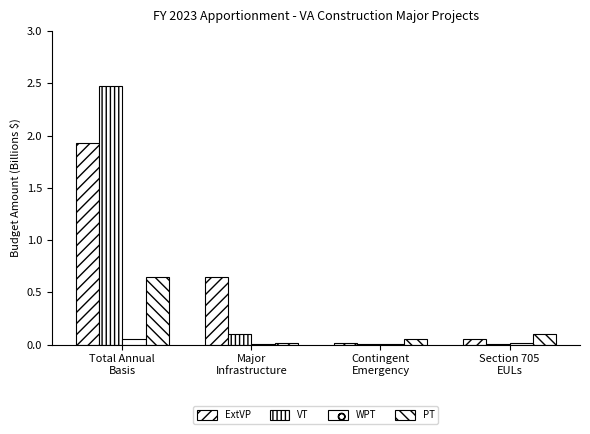

Reading left to right, transcribe all the data shown in this chart.

ExtVP: Total Annual
Basis=1.9	Major
Infrastructure=0.6	Contingent
Emergency=0.0	Section 705
EULs=0.1
VT: Total Annual
Basis=2.5	Major
Infrastructure=0.1	Contingent
Emergency=0.0	Section 705
EULs=0.0
WPT: Total Annual
Basis=0.1	Major
Infrastructure=0.0	Contingent
Emergency=0.0	Section 705
EULs=0.0
PT: Total Annual
Basis=0.6	Major
Infrastructure=0.0	Contingent
Emergency=0.1	Section 705
EULs=0.1